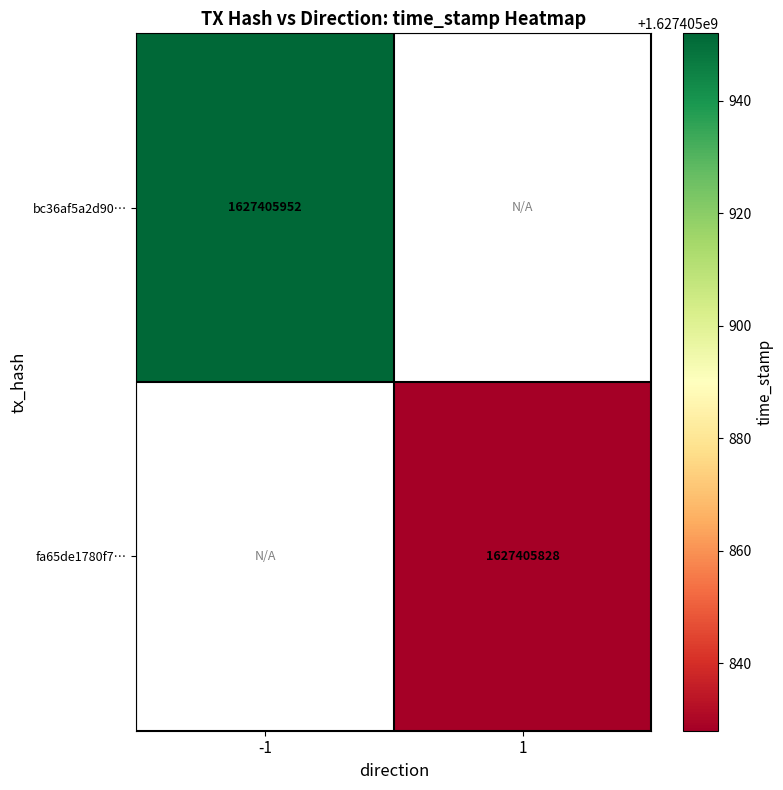

At how many categories does at least one series exceed 563466816?

2